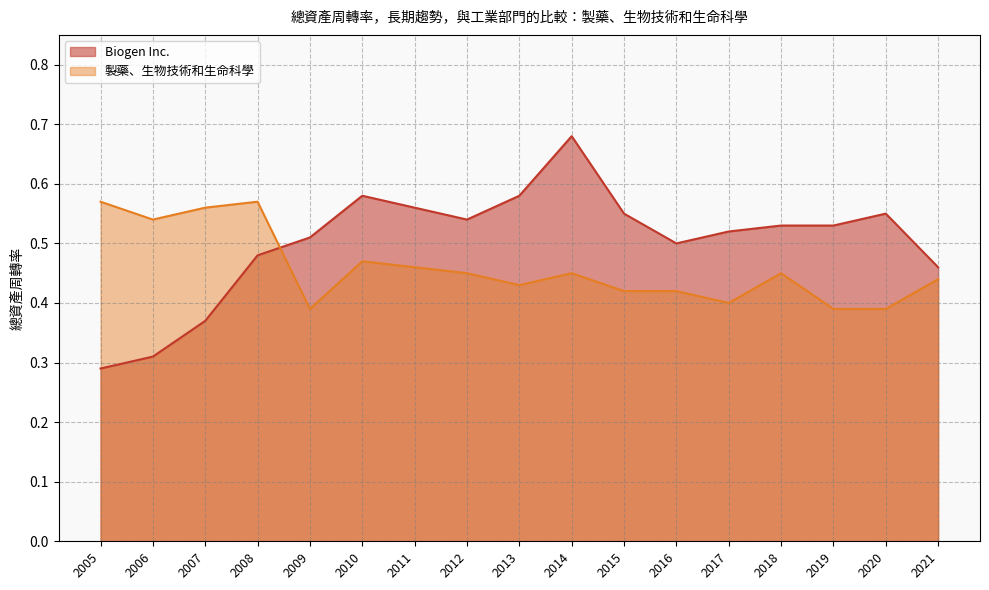

Reading left to right, what are all the values shown in this chart?

Biogen Inc.: 2021=0.5	2020=0.6	2019=0.5	2018=0.5	2017=0.5	2016=0.5	2015=0.6	2014=0.7	2013=0.6	2012=0.5	2011=0.6	2010=0.6	2009=0.5	2008=0.5	2007=0.4	2006=0.3	2005=0.3
製藥、生物技術和生命科學: 2021=0.4	2020=0.4	2019=0.4	2018=0.5	2017=0.4	2016=0.4	2015=0.4	2014=0.5	2013=0.4	2012=0.5	2011=0.5	2010=0.5	2009=0.4	2008=0.6	2007=0.6	2006=0.5	2005=0.6